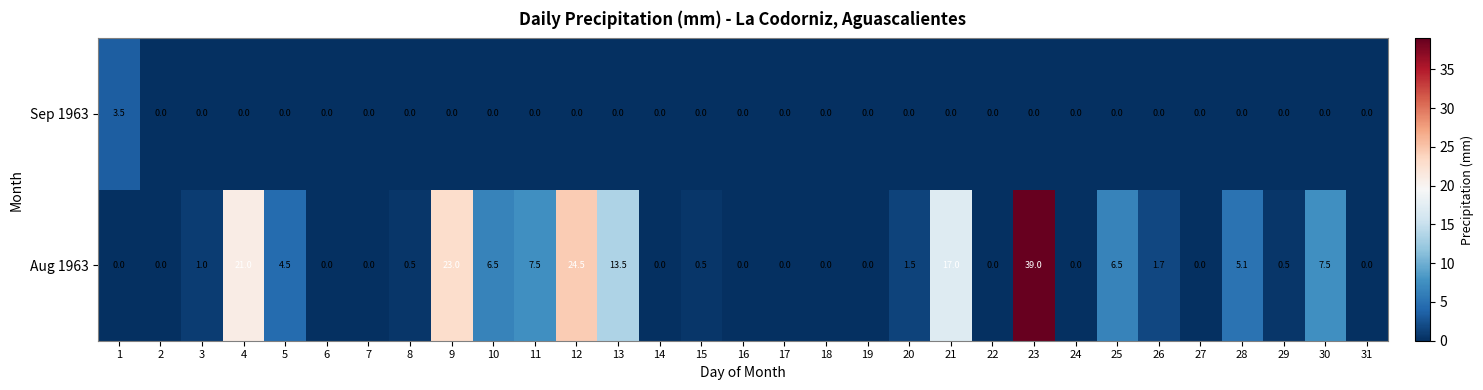

Which series has the widest spread of values?

Aug 1963